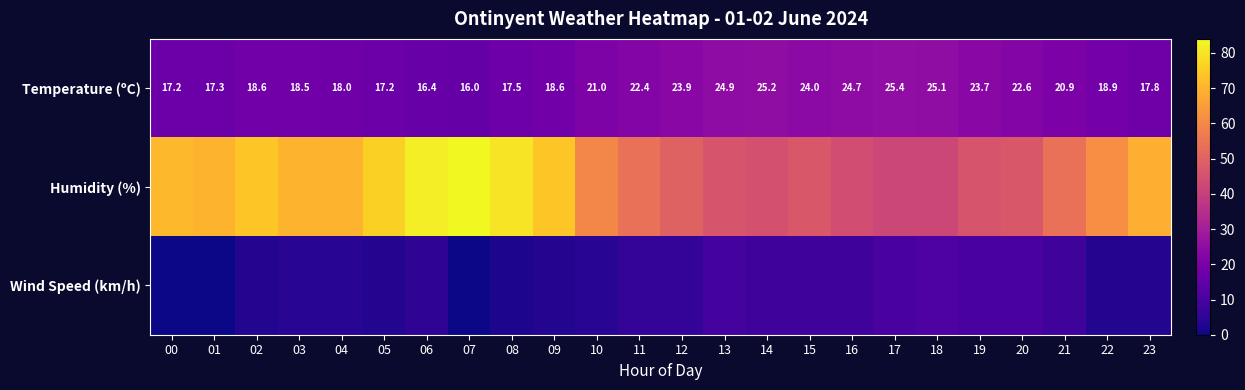

What is the sum of the Temperature (ºC) values at 12 and 14?

49.1